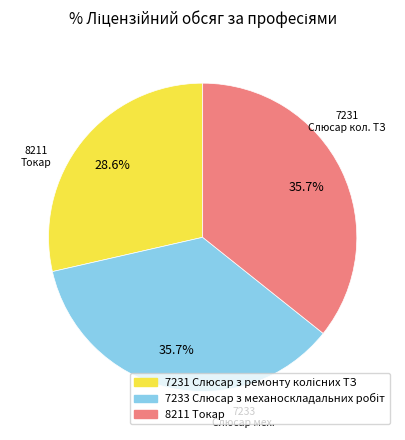

How many segments does this pie chart have?

3